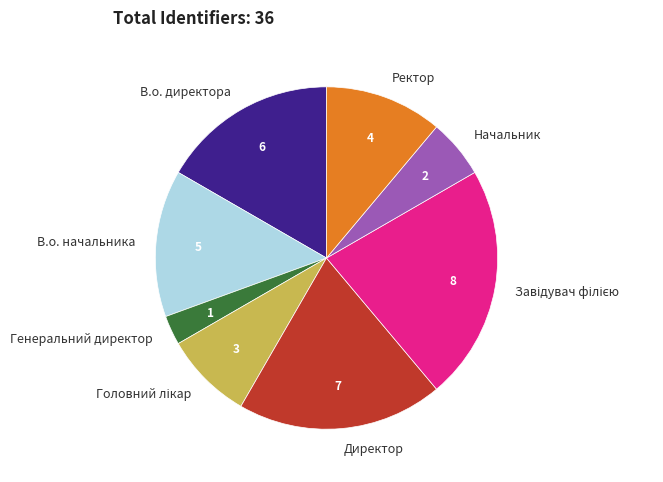

Count the number of slices in the pie.

8